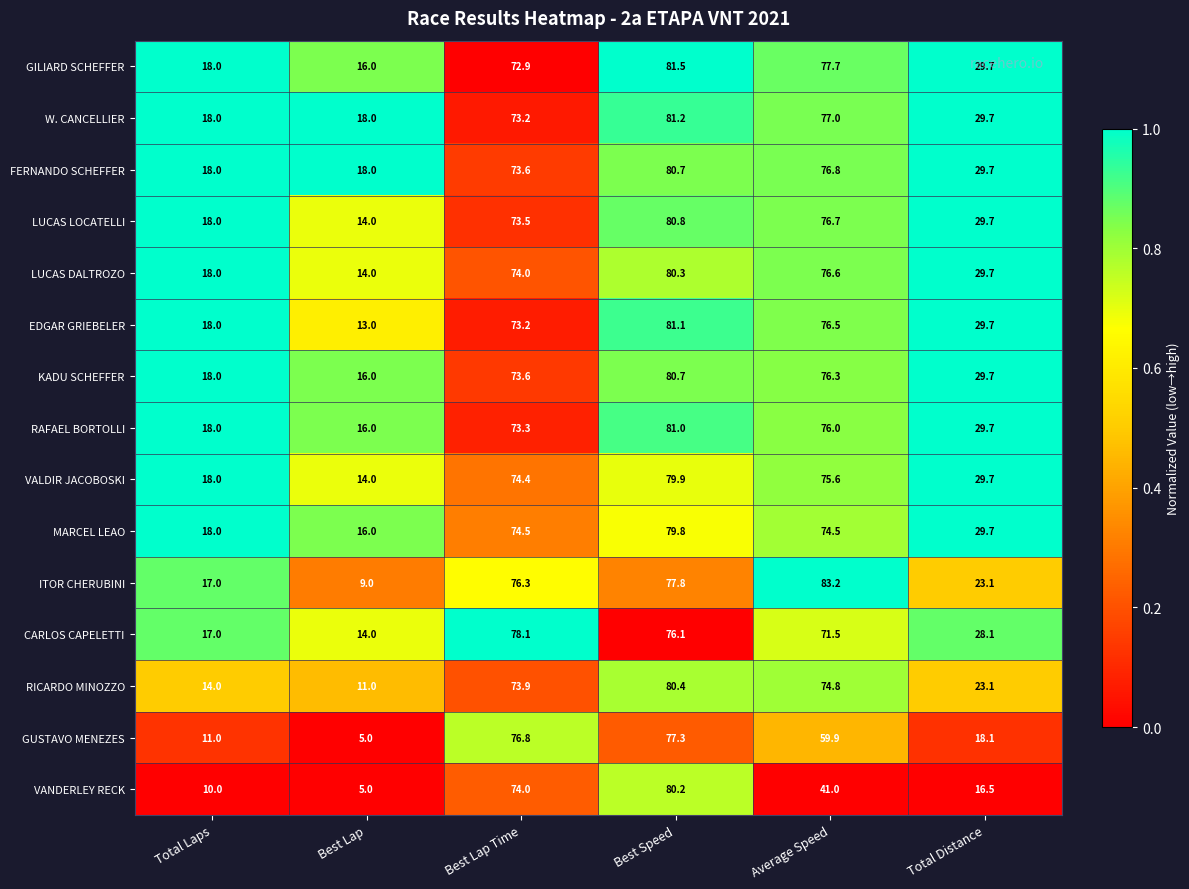

What is the spread (max minus min) of values at Best Speed?

5.4